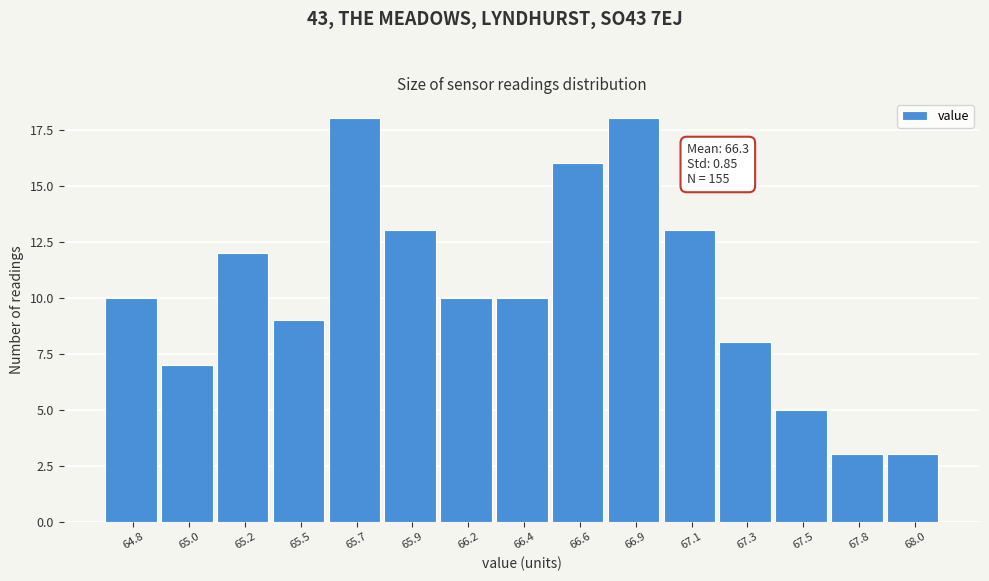

Reading left to right, what are all the values shown in this chart?

10	7	12	9	18	13	10	10	16	18	13	8	5	3	3